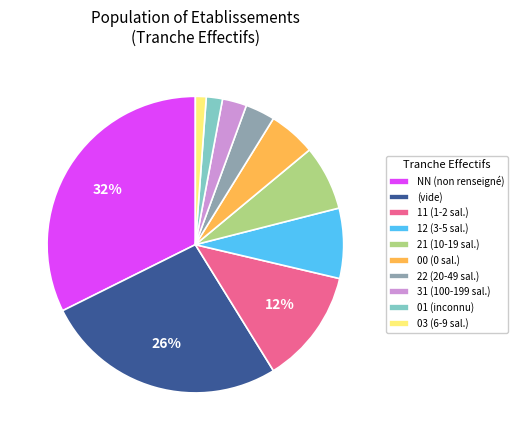

Combined, do 11 (1-2 sal.) and 01 (inconnu) account for over 50%?

No